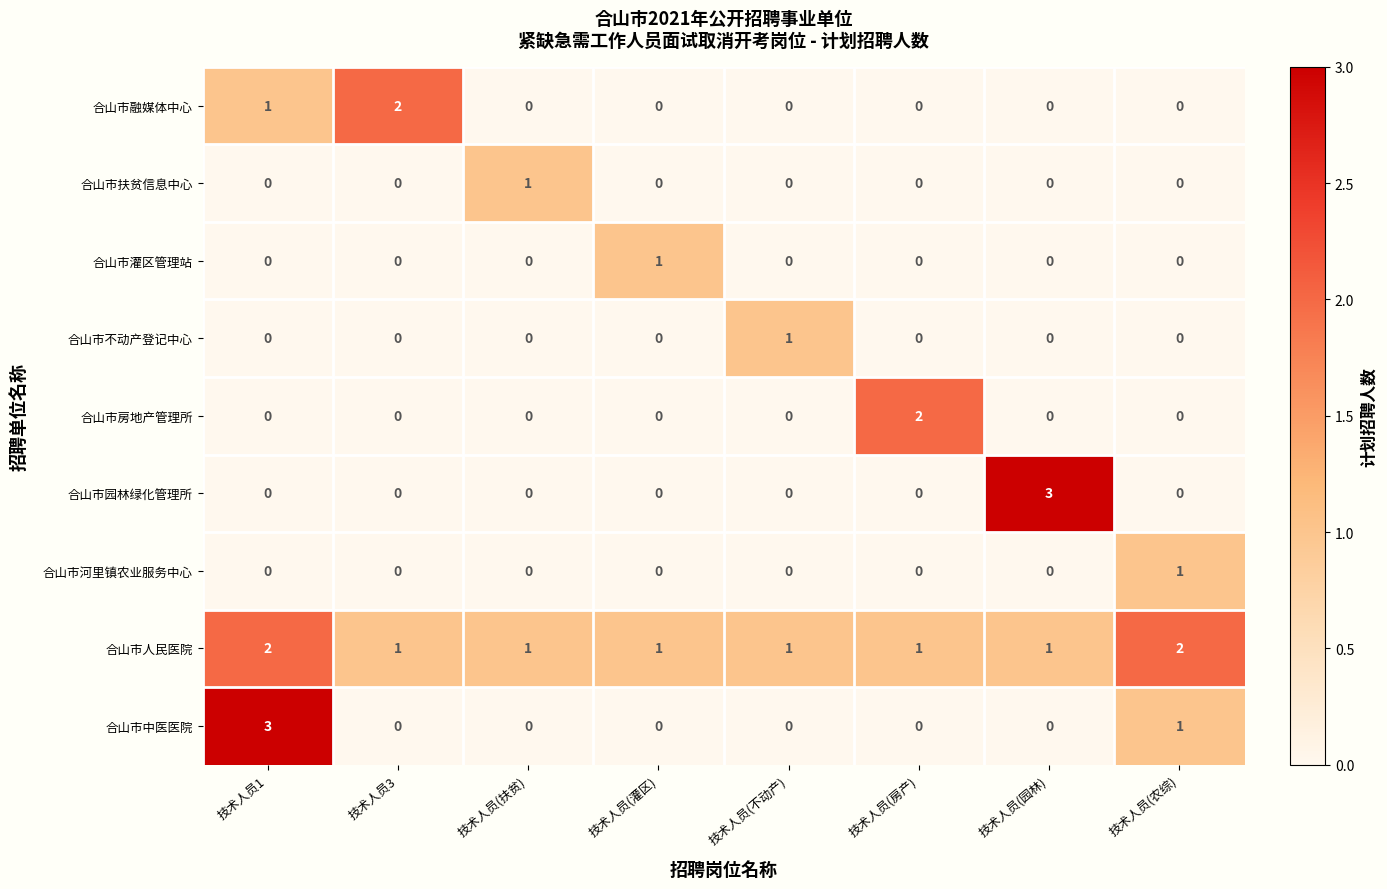

What is the greatest value displayed?

3